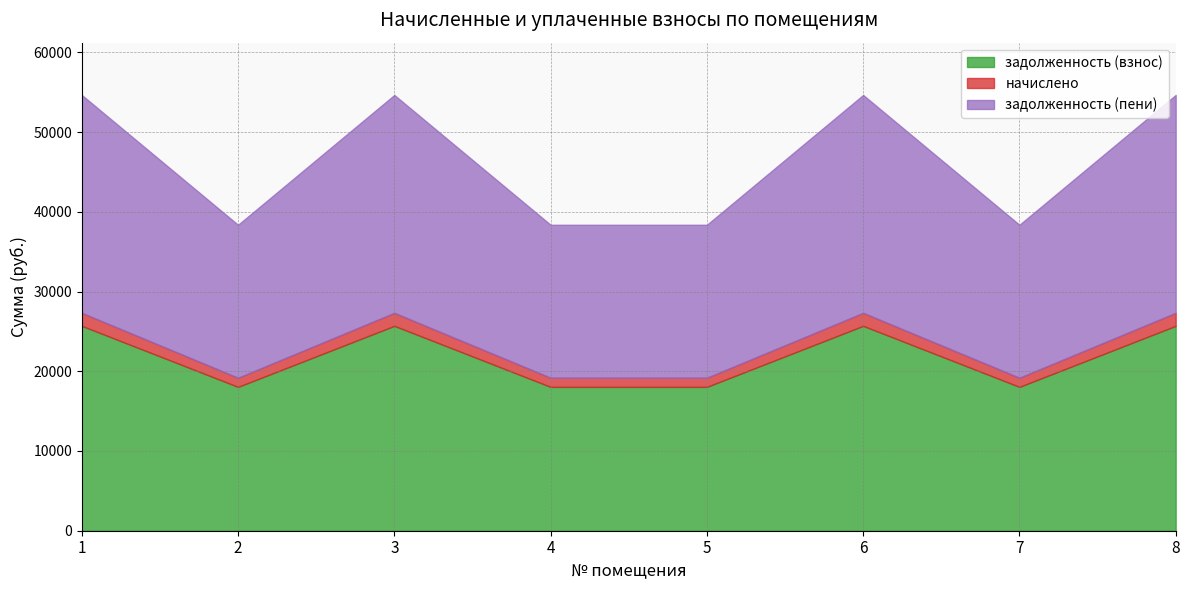

Reading left to right, transcribe all the data shown in this chart.

задолженность (взнос): 25693.4	18039.0	25693.4	18039.0	18039.0	25693.4	18039.0	25693.4
начислено: 1633.0	1146.5	1633.0	1146.5	1146.5	1633.0	1146.5	1633.0
задолженность (пени): 27326.4	19185.4	27326.4	19185.4	19185.4	27326.4	19185.4	27326.4